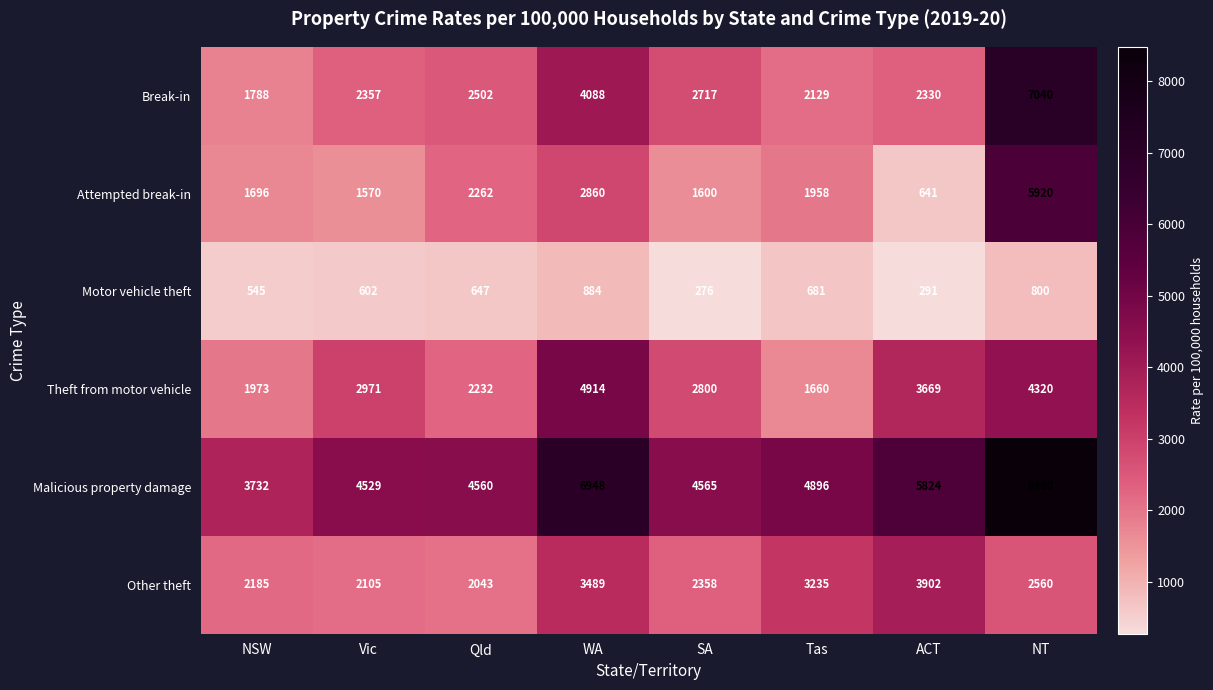

Read the Other theft value at ACT.

3902